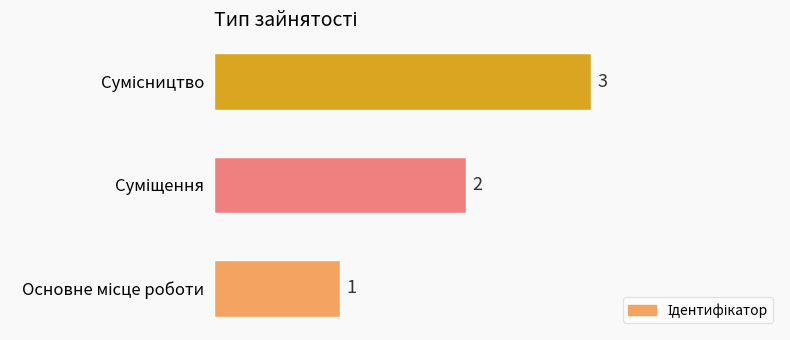

How many values are below 2?

1